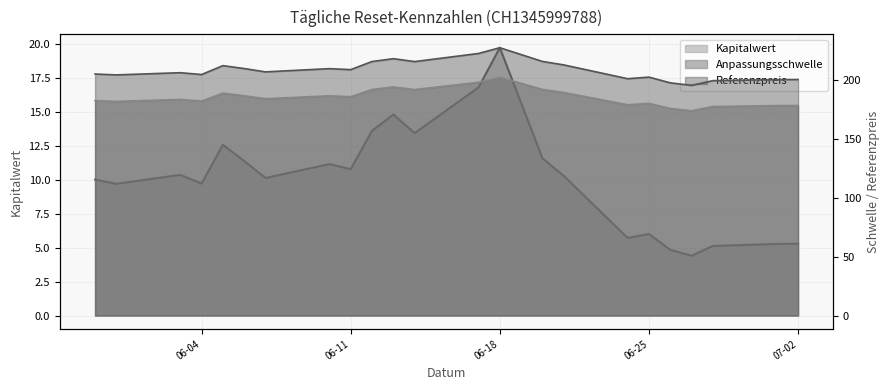

True or false: Referenzpreis has more than 1 interior local peaks.

True